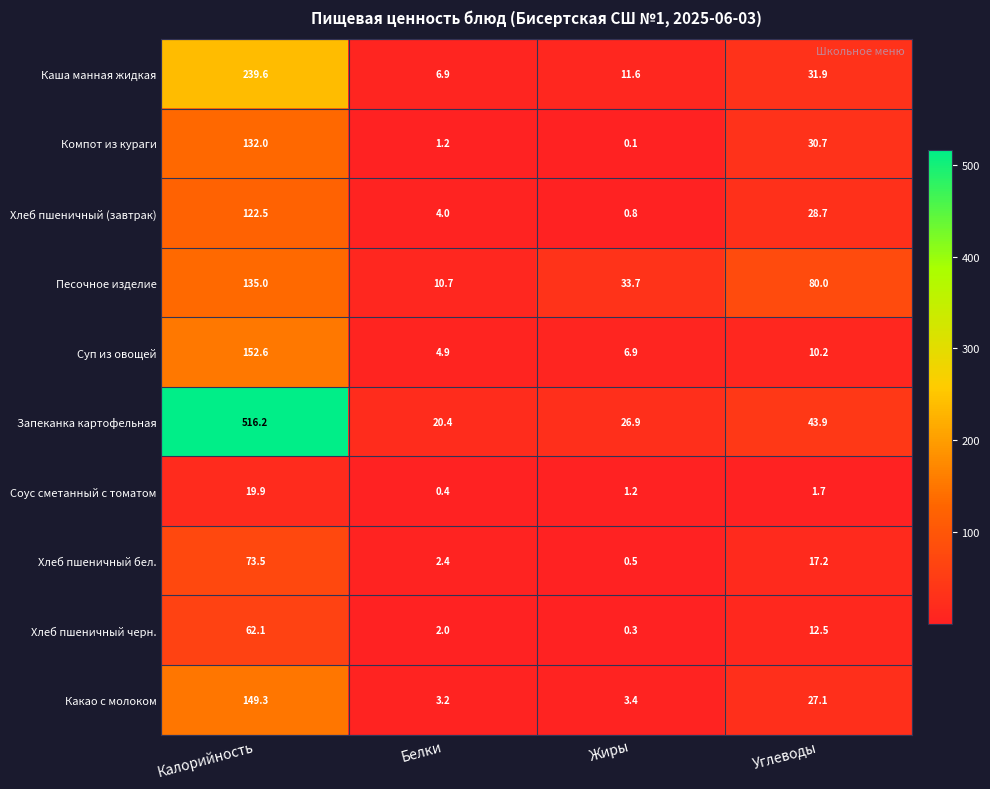

At Калорийность, list the series in order from largest to smallest.

Запеканка картофельная, Каша манная жидкая, Суп из овощей, Какао с молоком, Песочное изделие, Компот из кураги, Хлеб пшеничный (завтрак), Хлеб пшеничный бел., Хлеб пшеничный черн., Соус сметанный с томатом